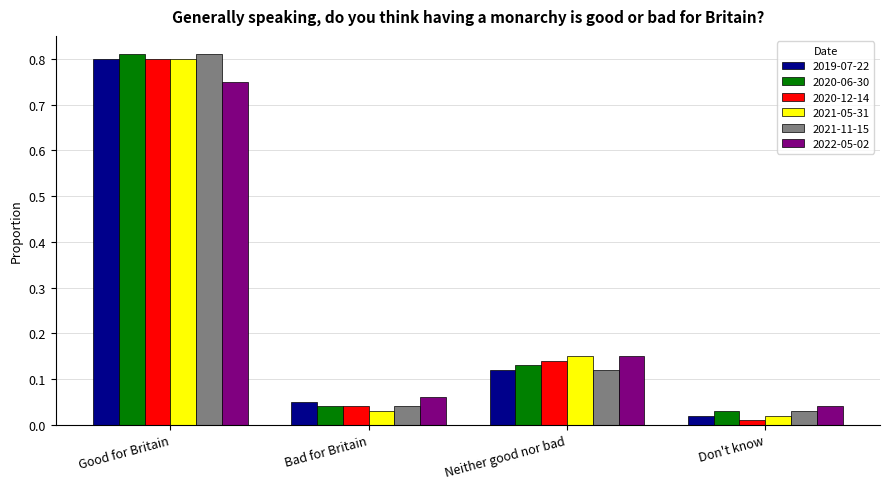

The value of 2022-05-02 at Good for Britain is 0.8. True or false?

True